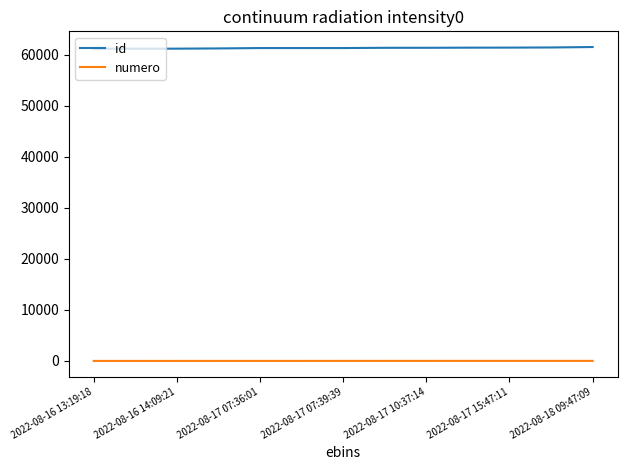

What is the lowest value of the id series?

61164